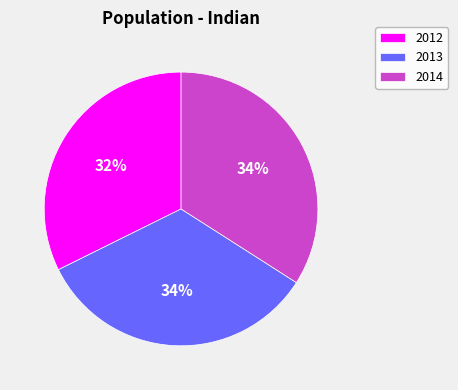

What is the smallest slice in the pie chart?

2012